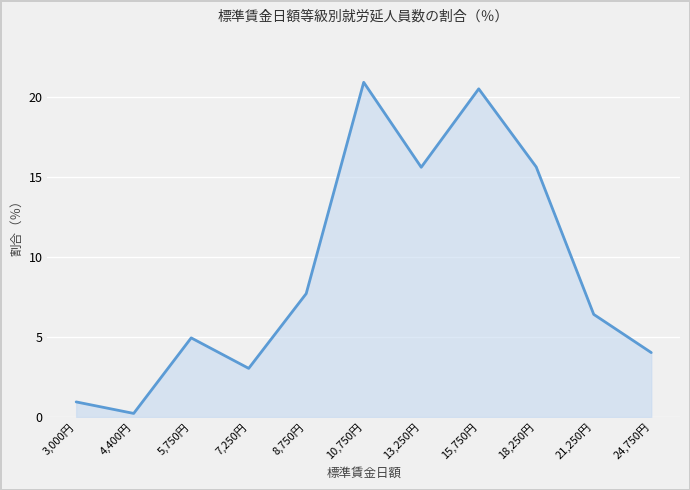

Reading left to right, extract all data points from this chart.

3,000円=0.9	4,400円=0.2	5,750円=4.9	7,250円=3.0	8,750円=7.7	10,750円=20.9	13,250円=15.6	15,750円=20.5	18,250円=15.6	21,250円=6.4	24,750円=4.0